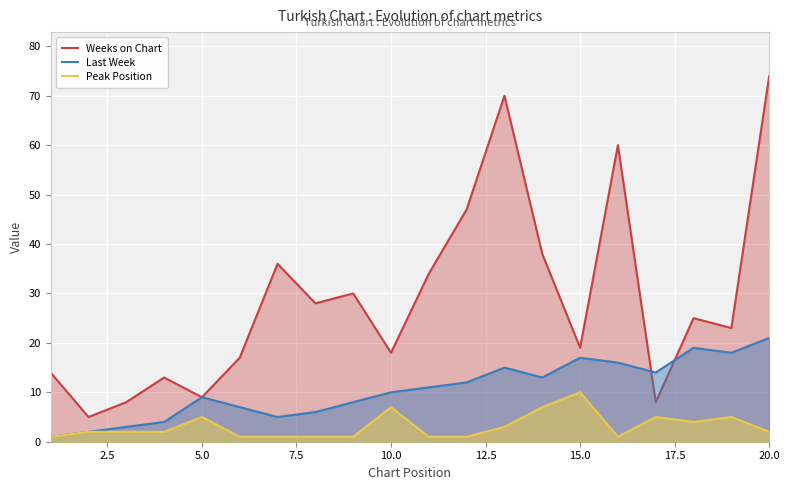

How many data points in Weeks on Chart are less than 25?

10